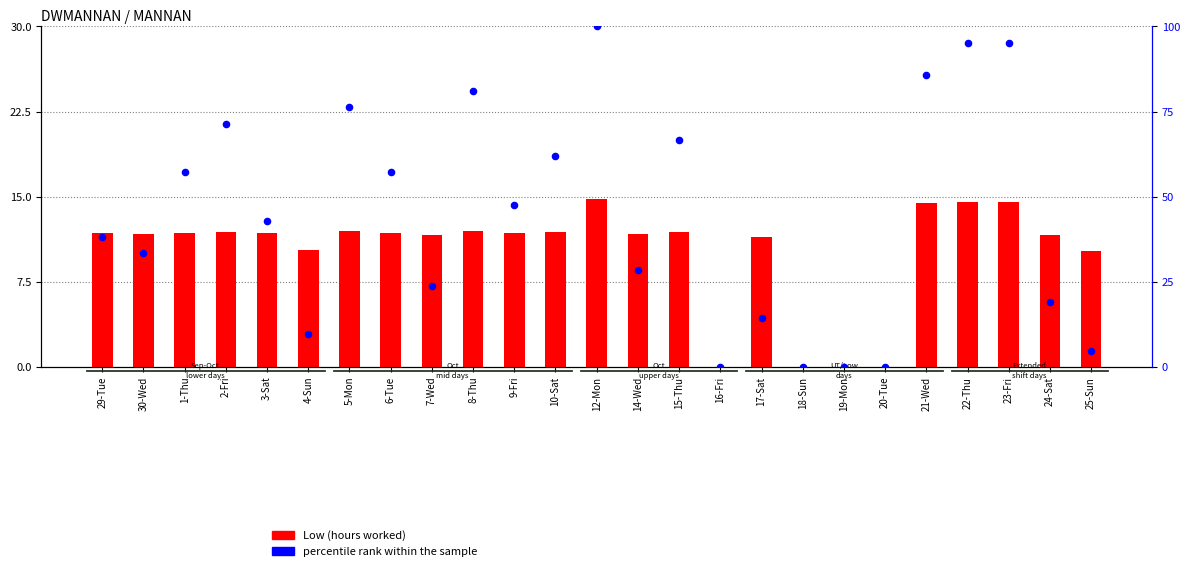

Which series contains the highest Y value?

percentile rank within the sample